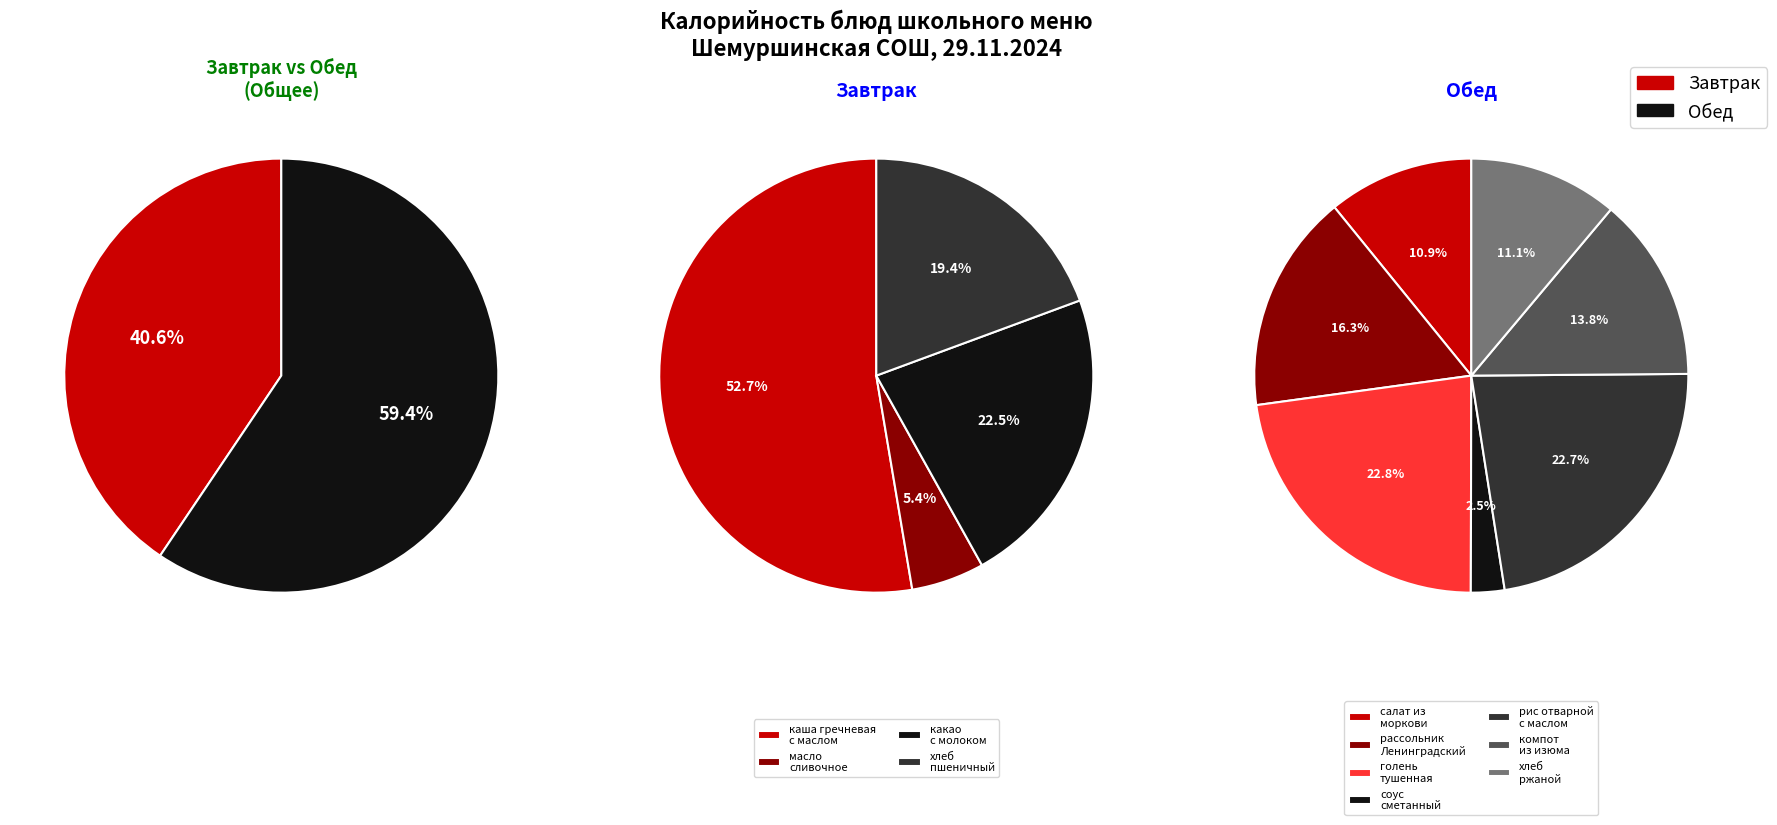

Does рассольник Ленинградский со сметаной account for over 50% of the chart?

No